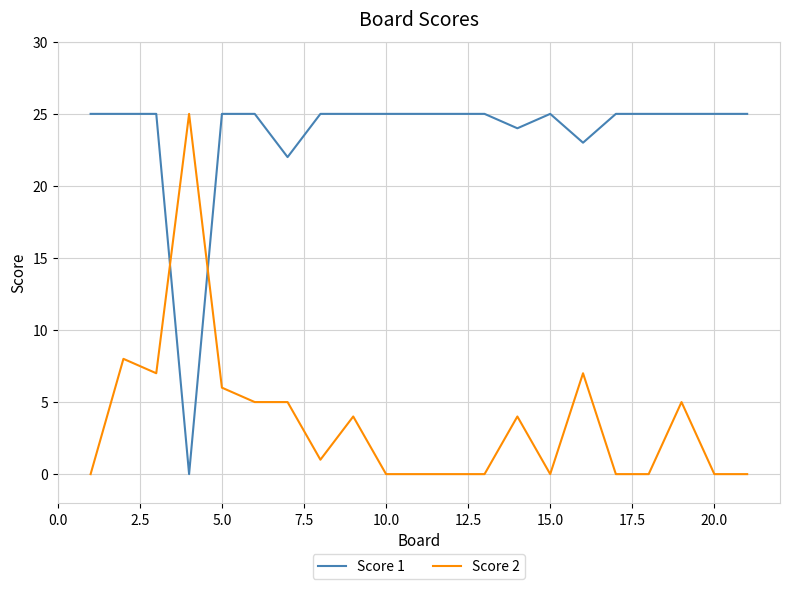

Rank the series by their average value, from highest to lowest.

Score 1, Score 2